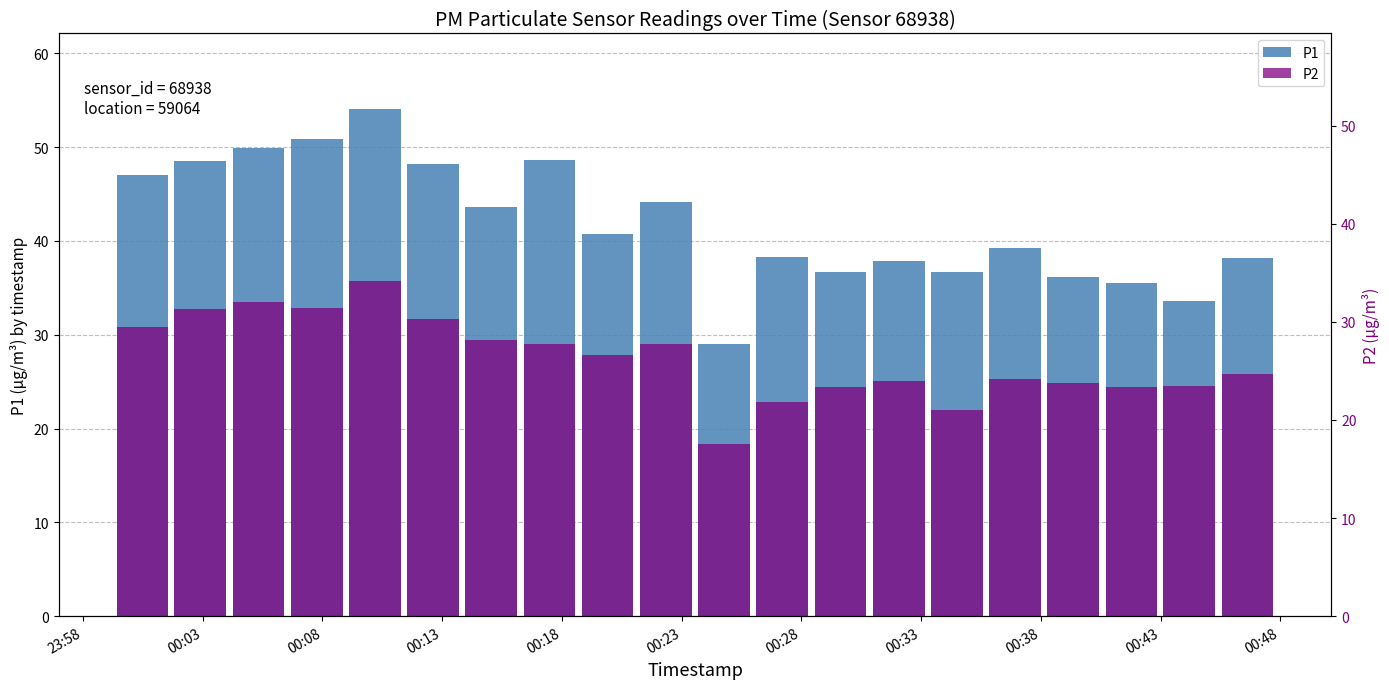

Does the chart contain any negative values?

No